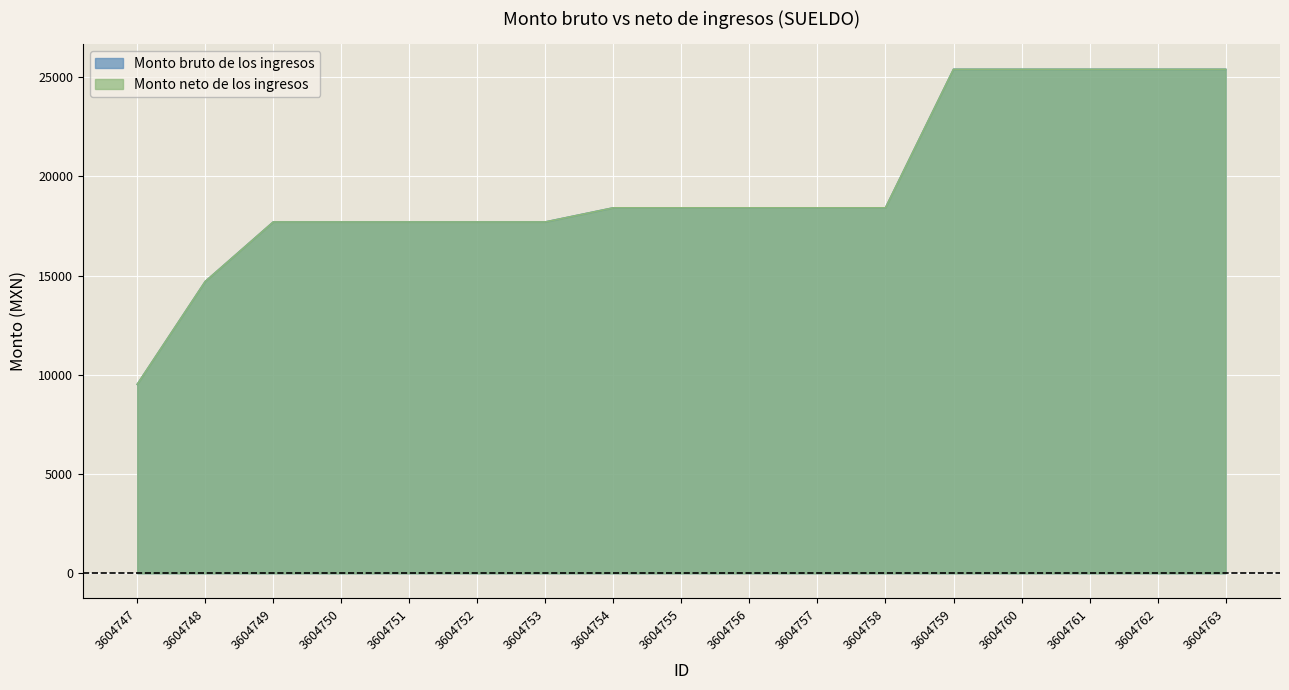

What is the difference between the maximum and minimum values in the Monto neto de los ingresos series?

15876.3